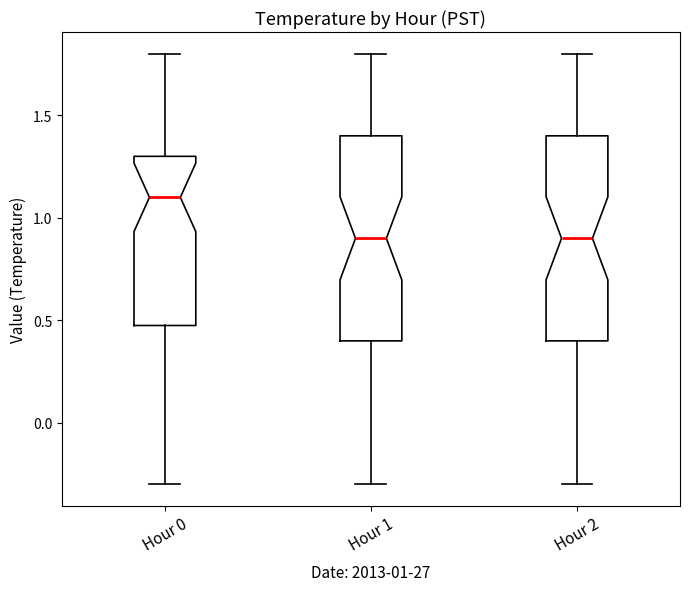

Which box's median line is the highest?

Hour 0